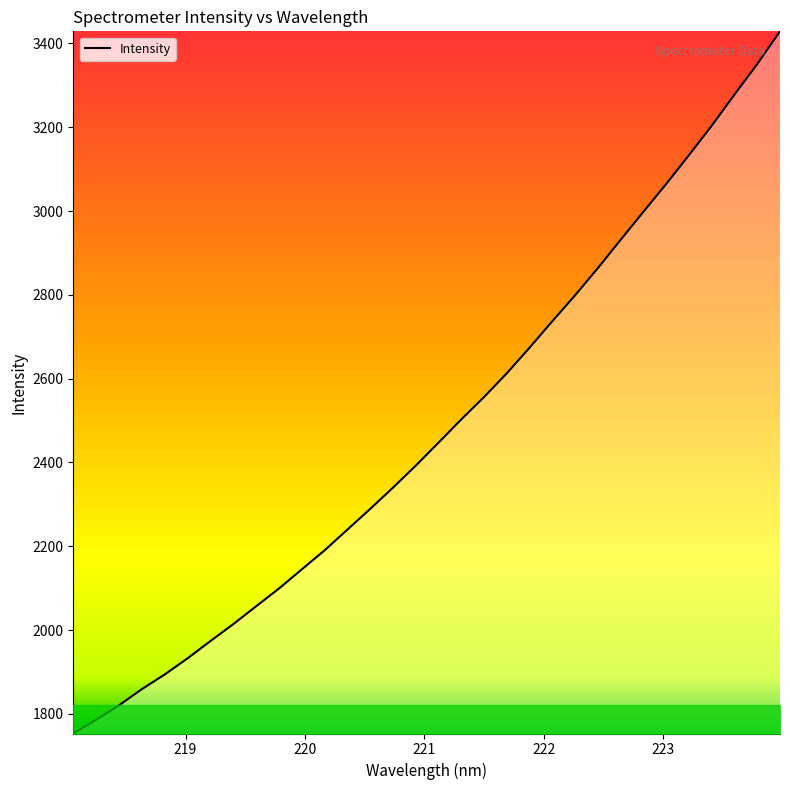

What is the difference between the maximum and minimum values?

1675.7